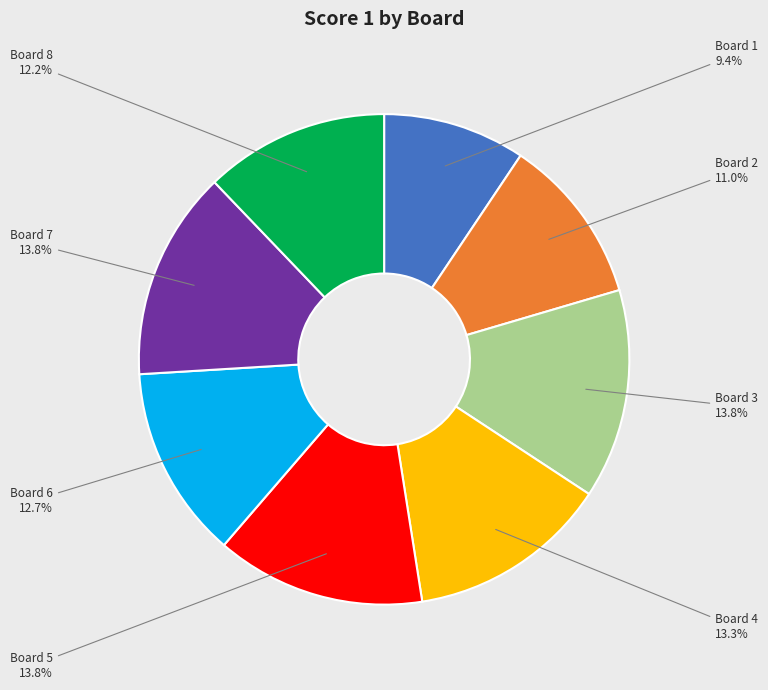

True or false: Board 1 accounts for 9% of the total.

True